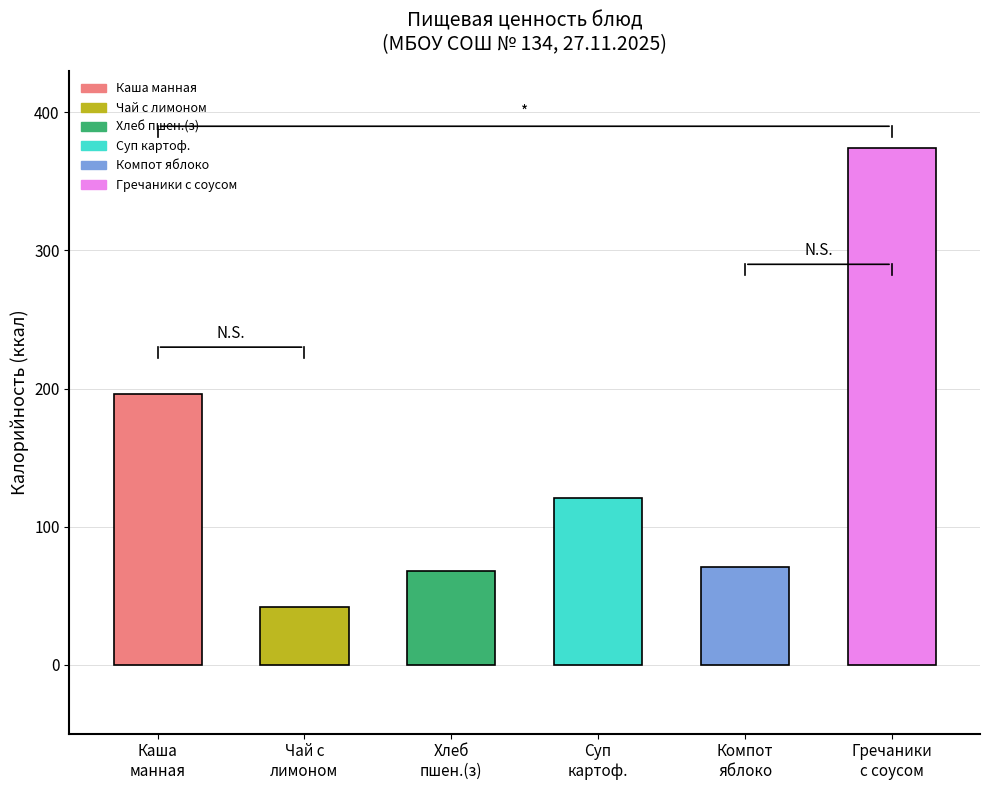

Reading left to right, transcribe all the data shown in this chart.

196.0	41.9	67.6	120.4	70.6	374.5